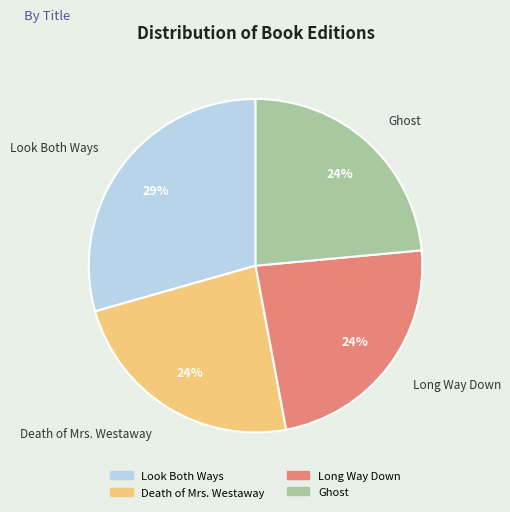

What is the largest slice in the pie chart?

Look Both Ways